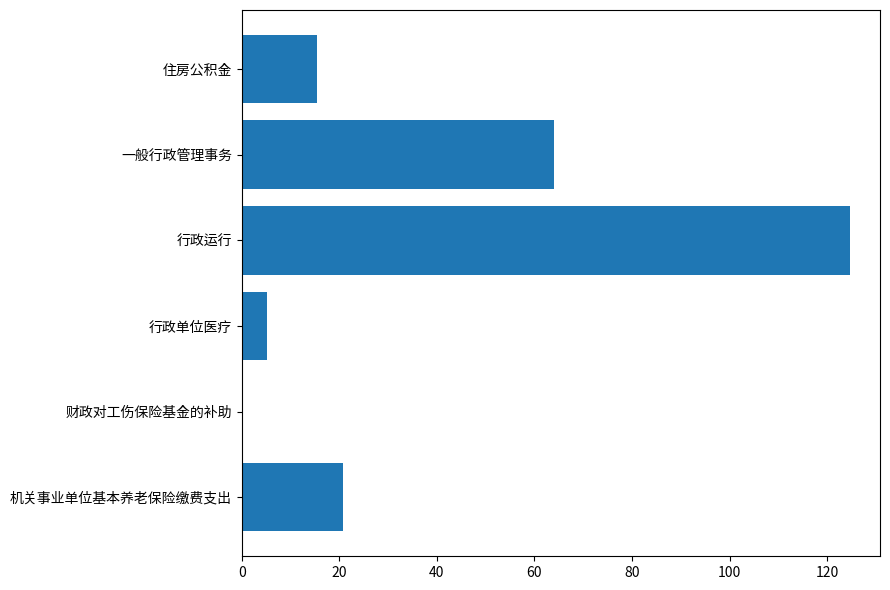

What is the greatest value displayed?

124.6